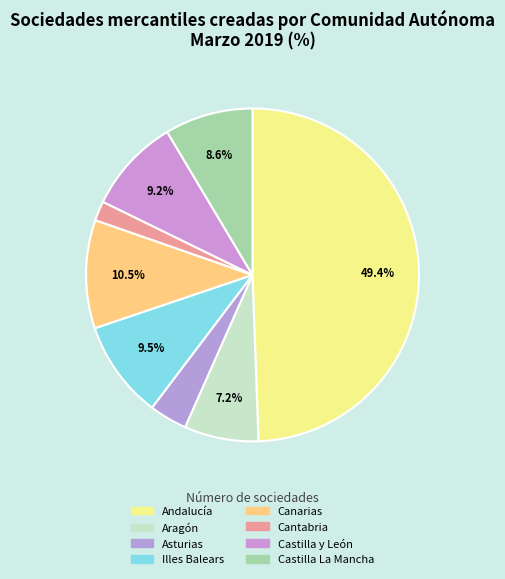

What is the largest slice in the pie chart?

Andalucía